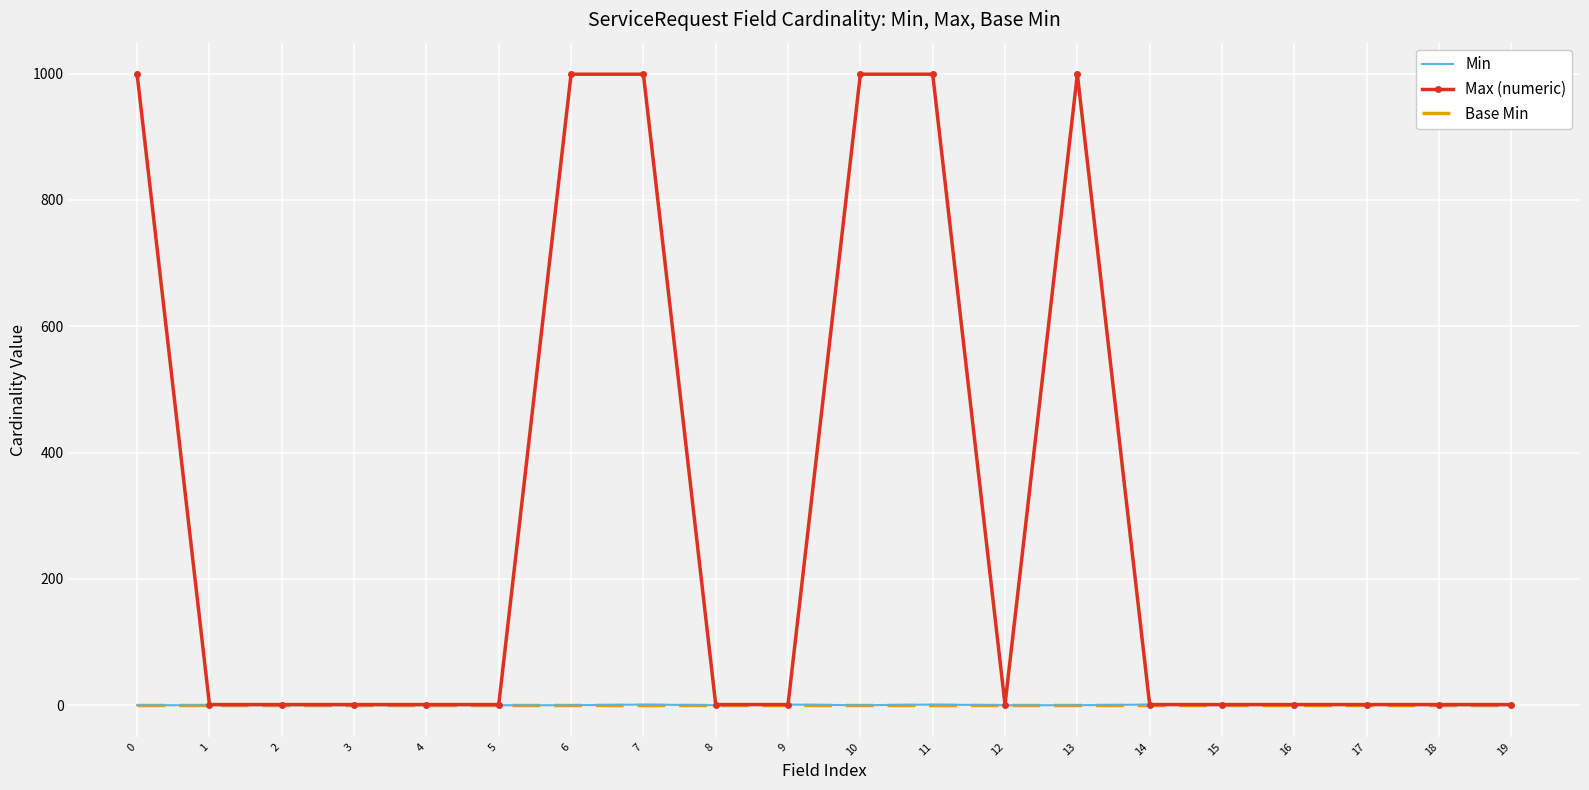

Which series has the largest total across all categories?

Max (numeric)